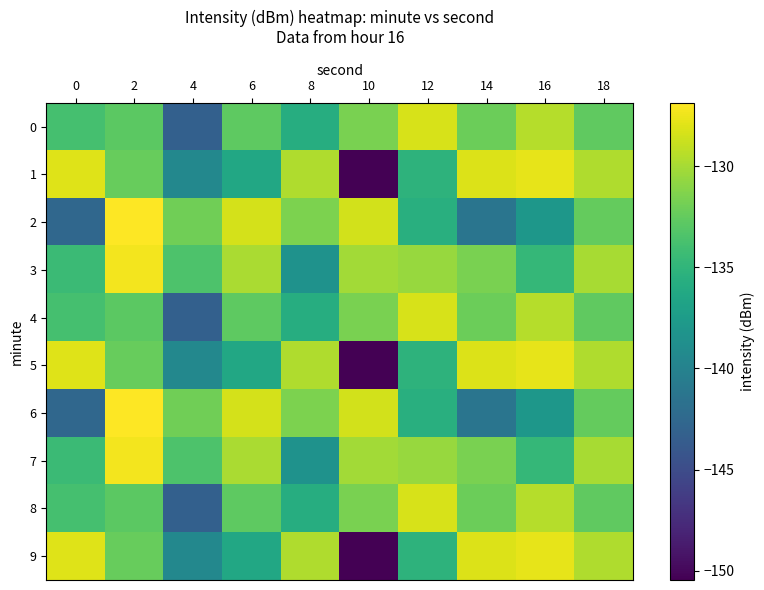

Which has a higher value, 8 or 12?

12